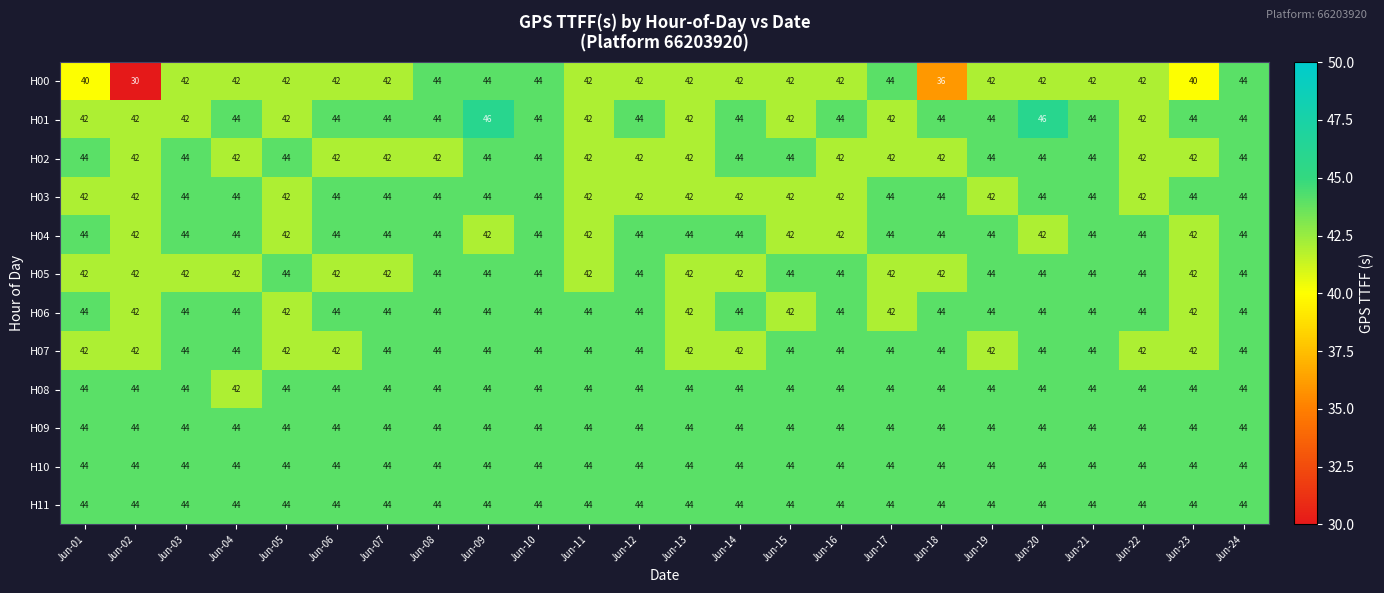

Is it true that H04 equals 71 at Jun-09?

False